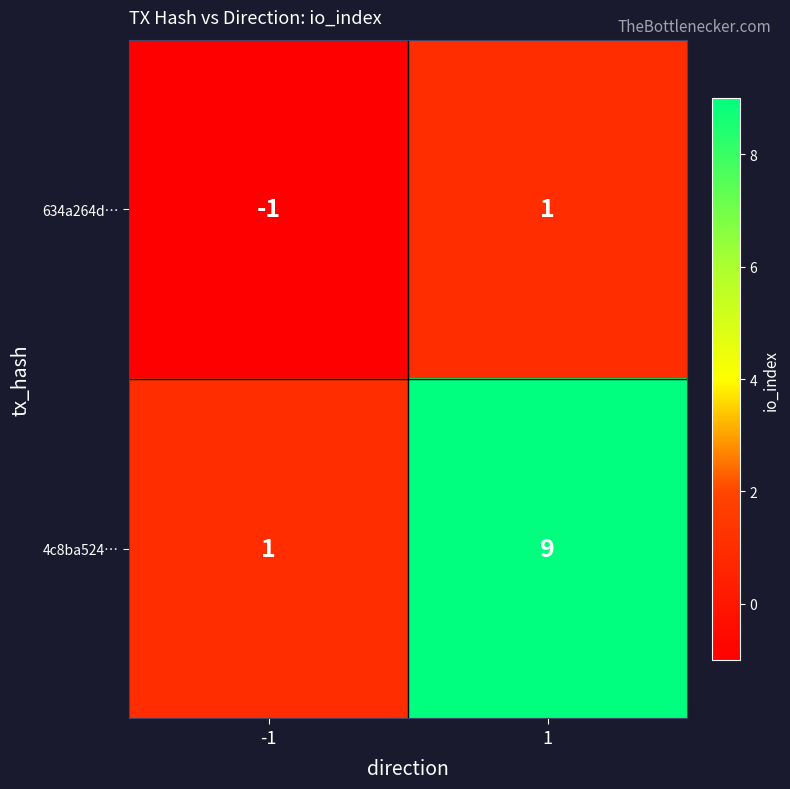

What is the total value across all series at 1?

10